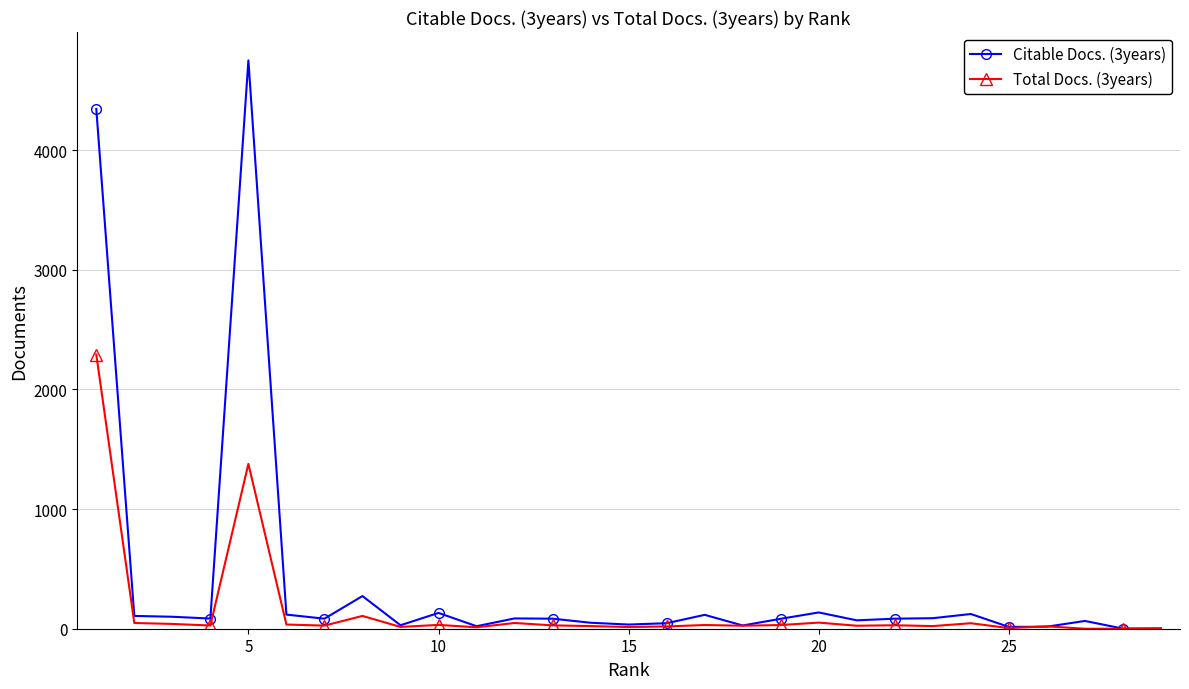

Which series has the largest total across all categories?

Citable Docs. (3years)